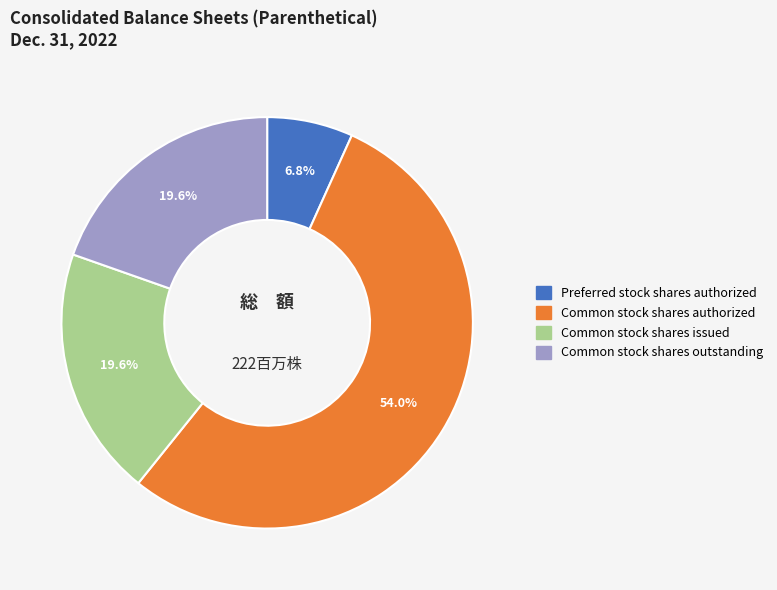

Does Common stock shares issued represent more than half of the total?

No